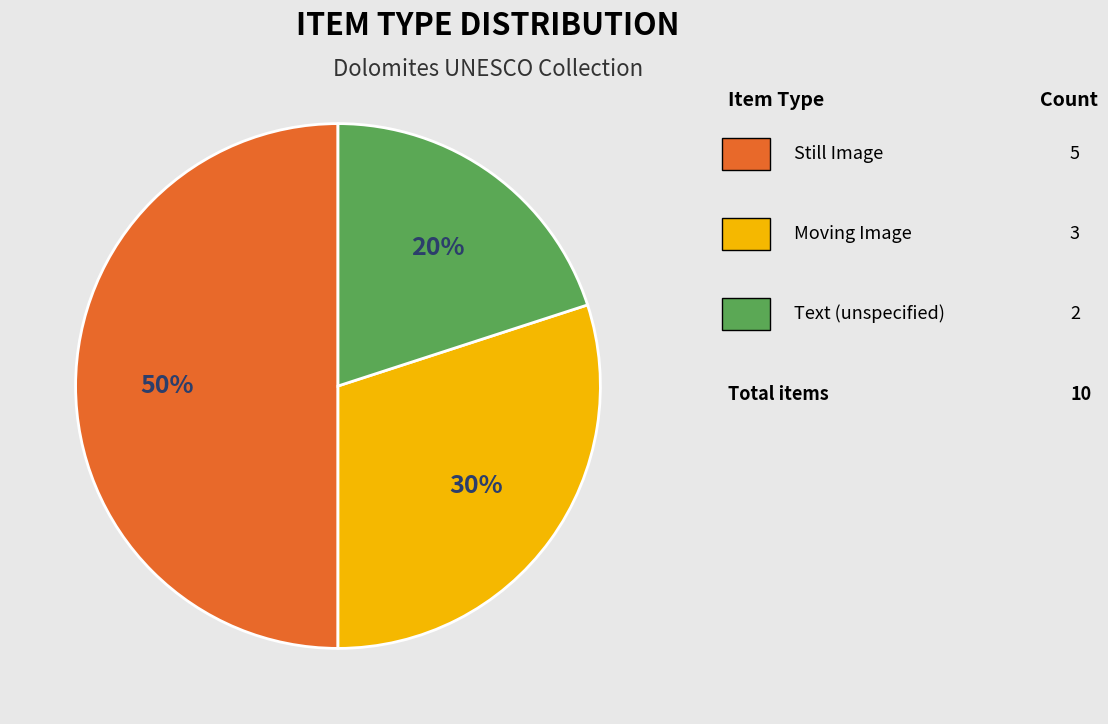

To the nearest percent, what is the average slice percentage?

33%